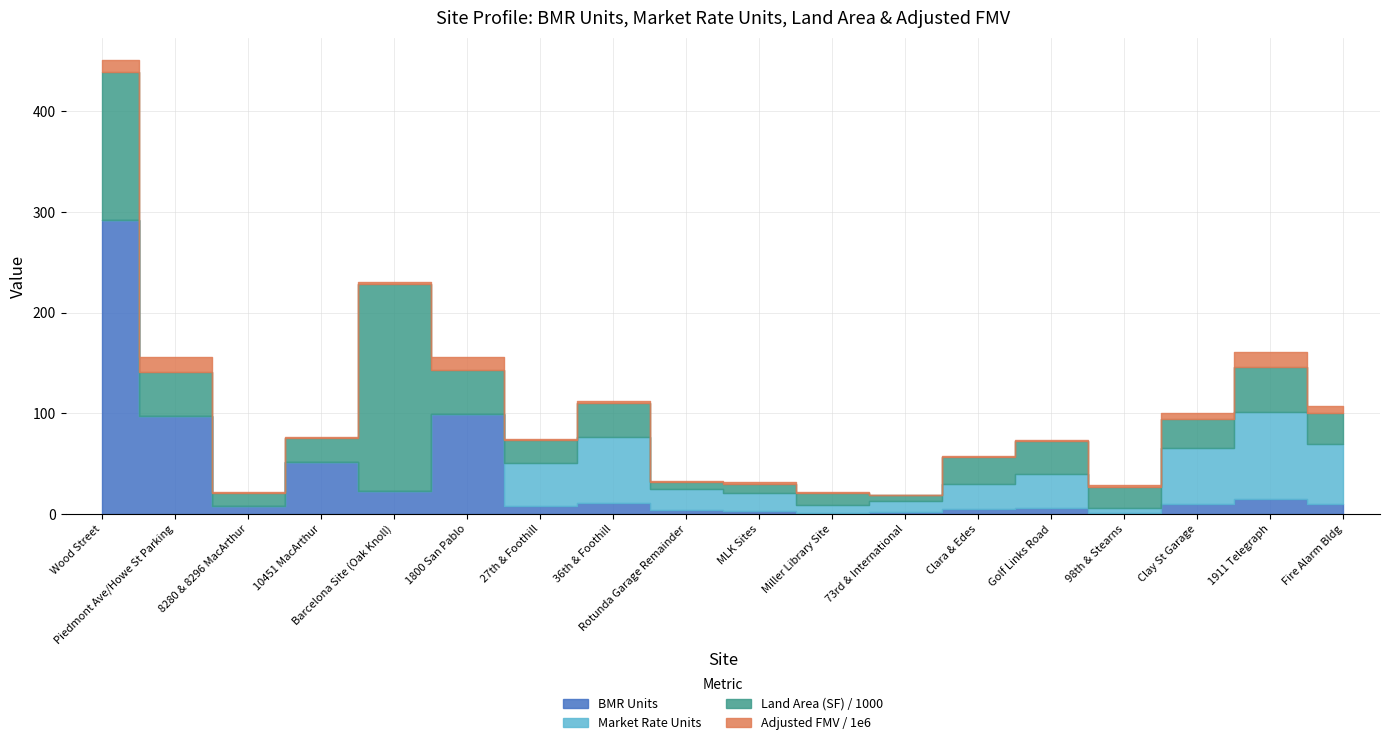

In Market Rate Units, how many points are lower than both neighbors (excluding endpoints)?

2